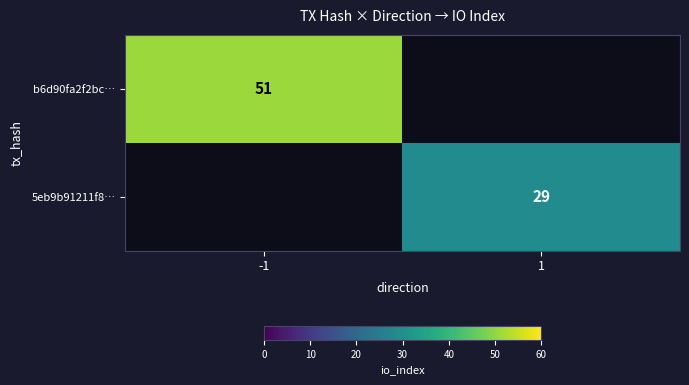

The value of 5eb9b91211f8… at 1 is 29. True or false?

True